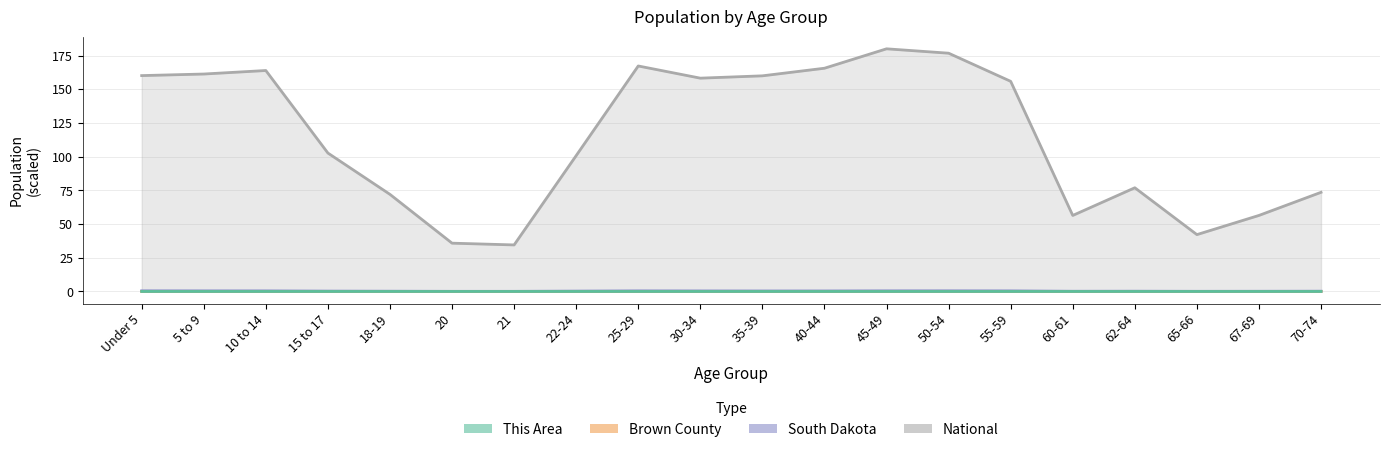

Read the National value at 5 to 9.

161.3